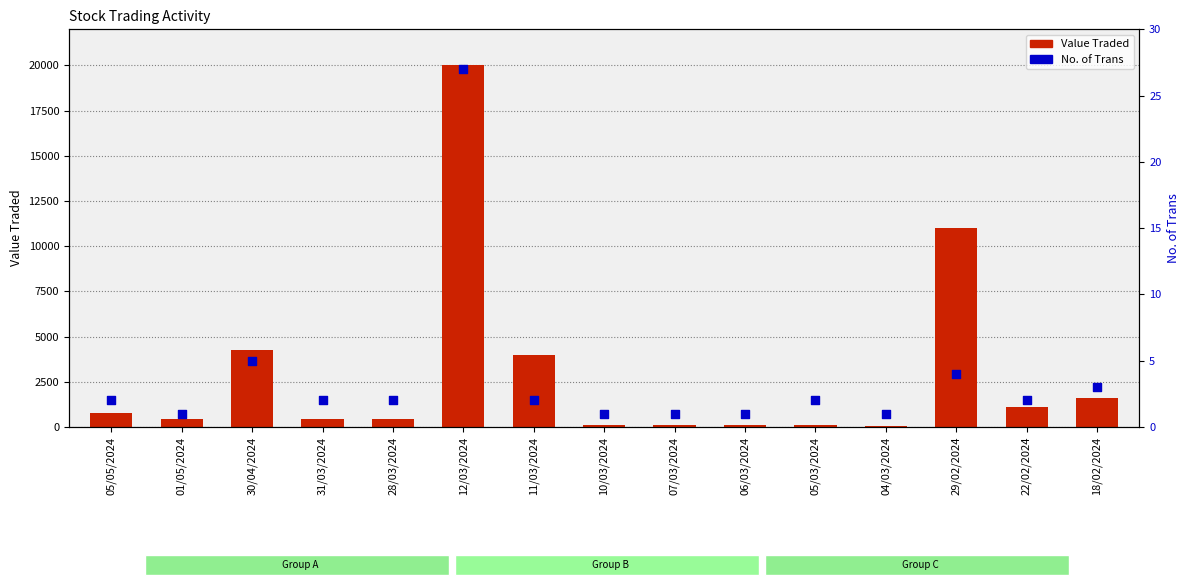

Which series reaches the minimum Y coordinate?

No. of Trans